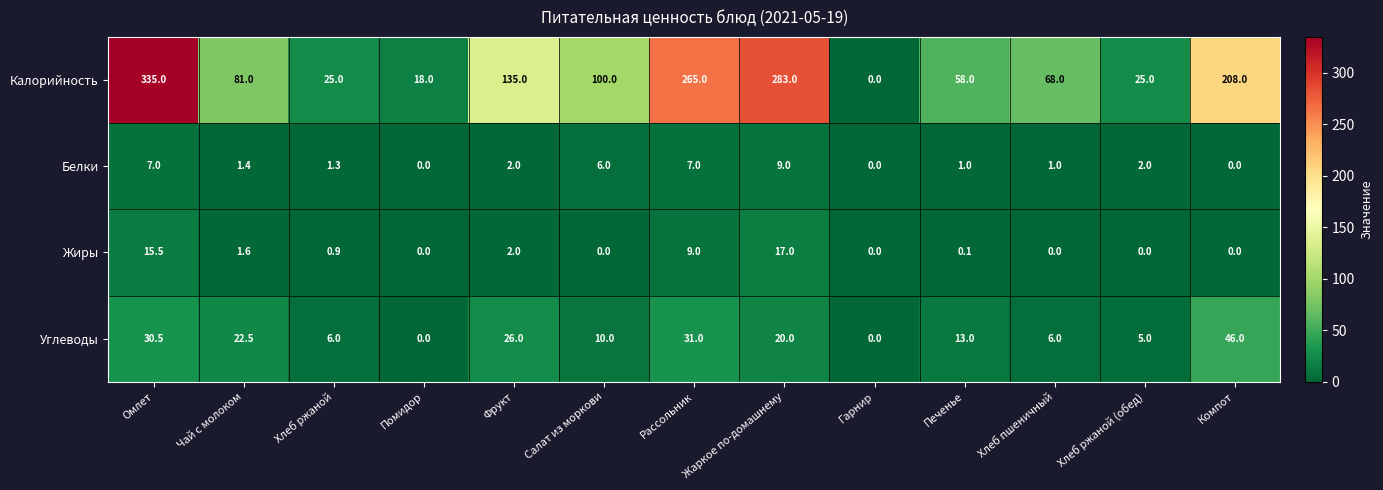

What is the difference between the Углеводы values at Печенье and Хлеб пшеничный?

7.0